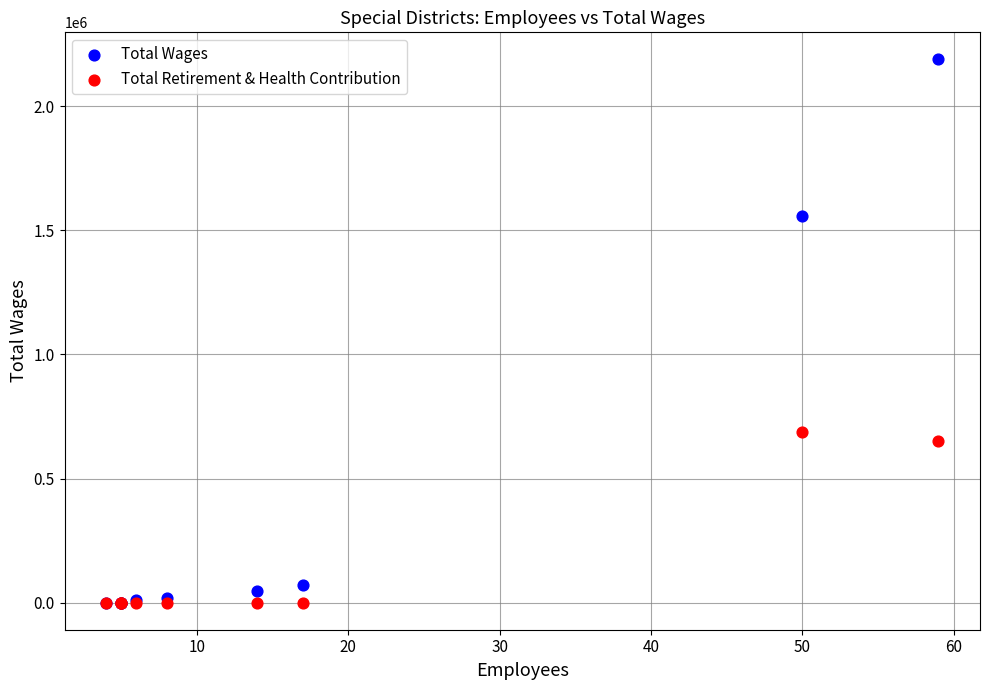

In the Total Wages series, what Y value is closest to 1094457?

1559630